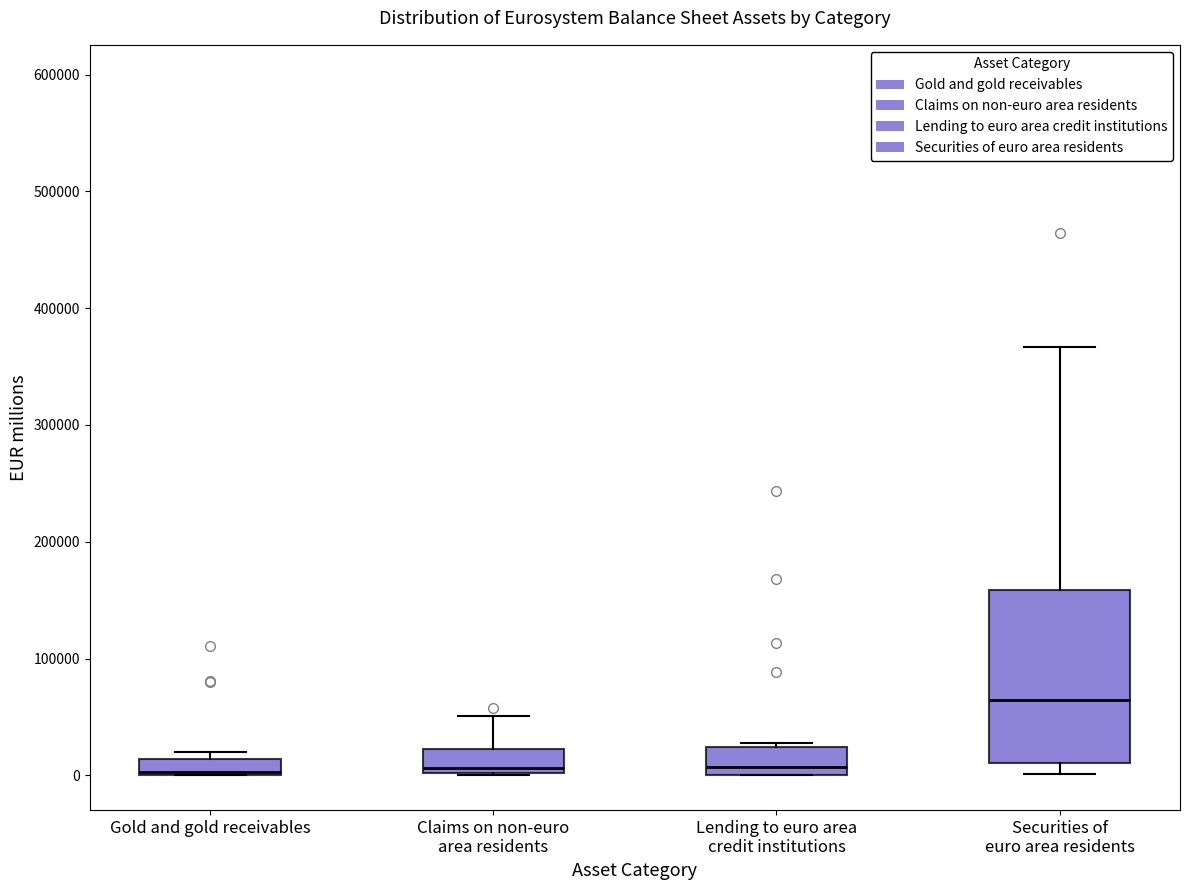

Which box's median line is the highest?

Securities of euro area residents